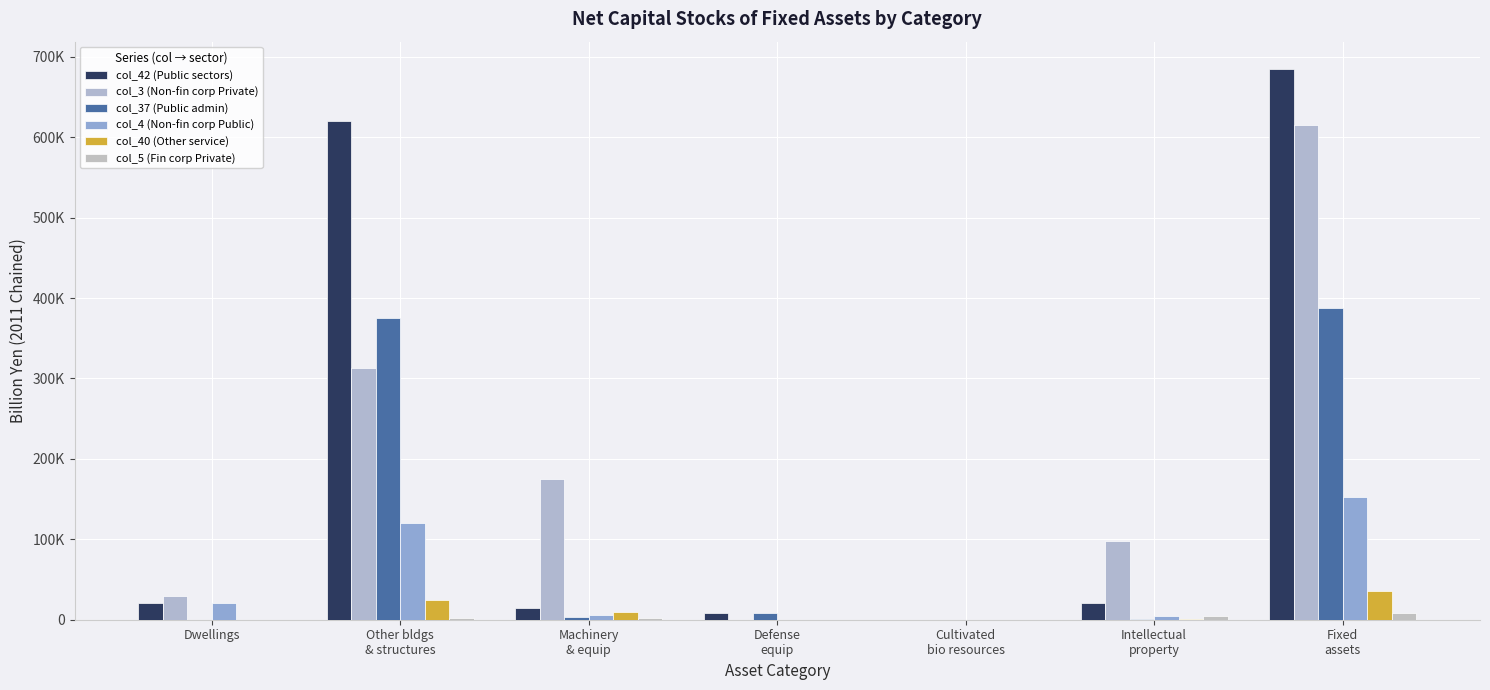

Which series has the largest range (max minus min)?

col_42 (Public sectors)